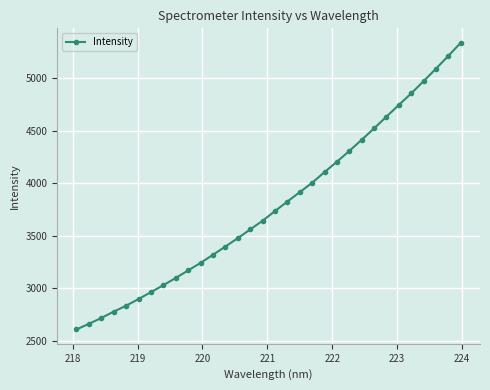

True or false: the data has more than 2 interior local peaks.

False